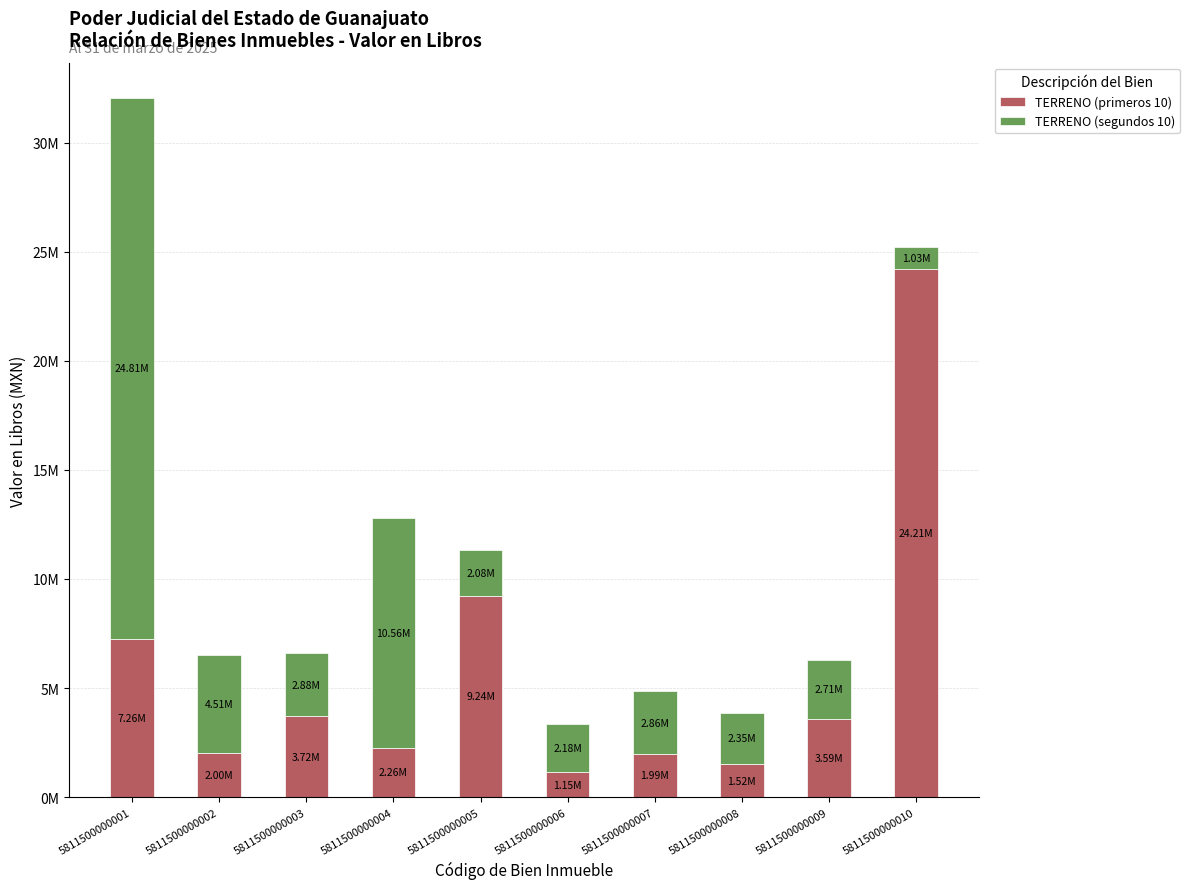

What are all the series names shown in the legend?

TERRENO (primeros 10), TERRENO (segundos 10)